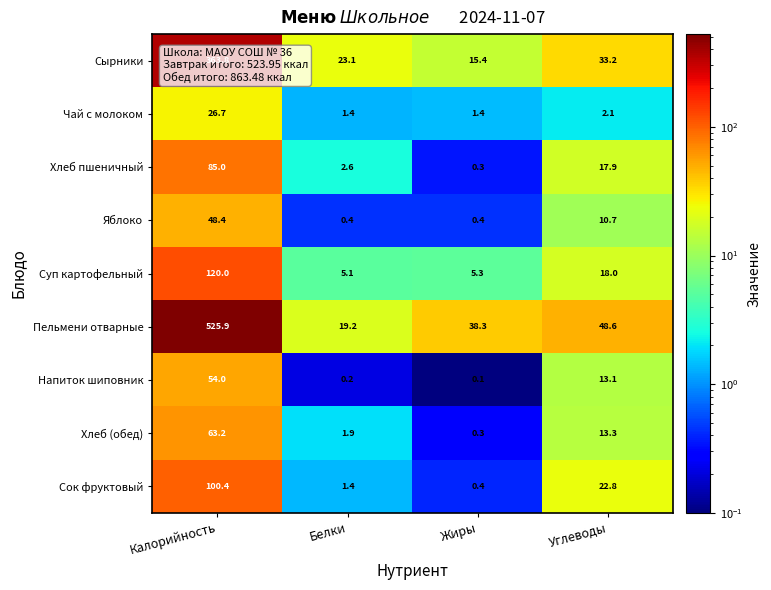

What is the difference between the Чай с молоком values at Жиры and Калорийность?

25.3